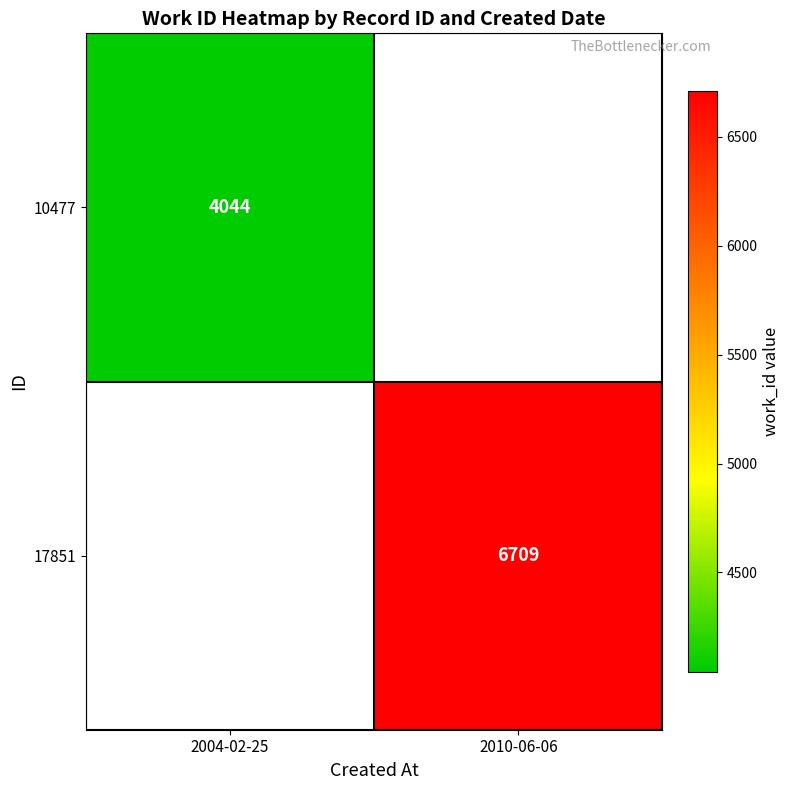

Is the value of 10477 at 2004-02-25 greater than the value of 17851 at 2010-06-06?

No